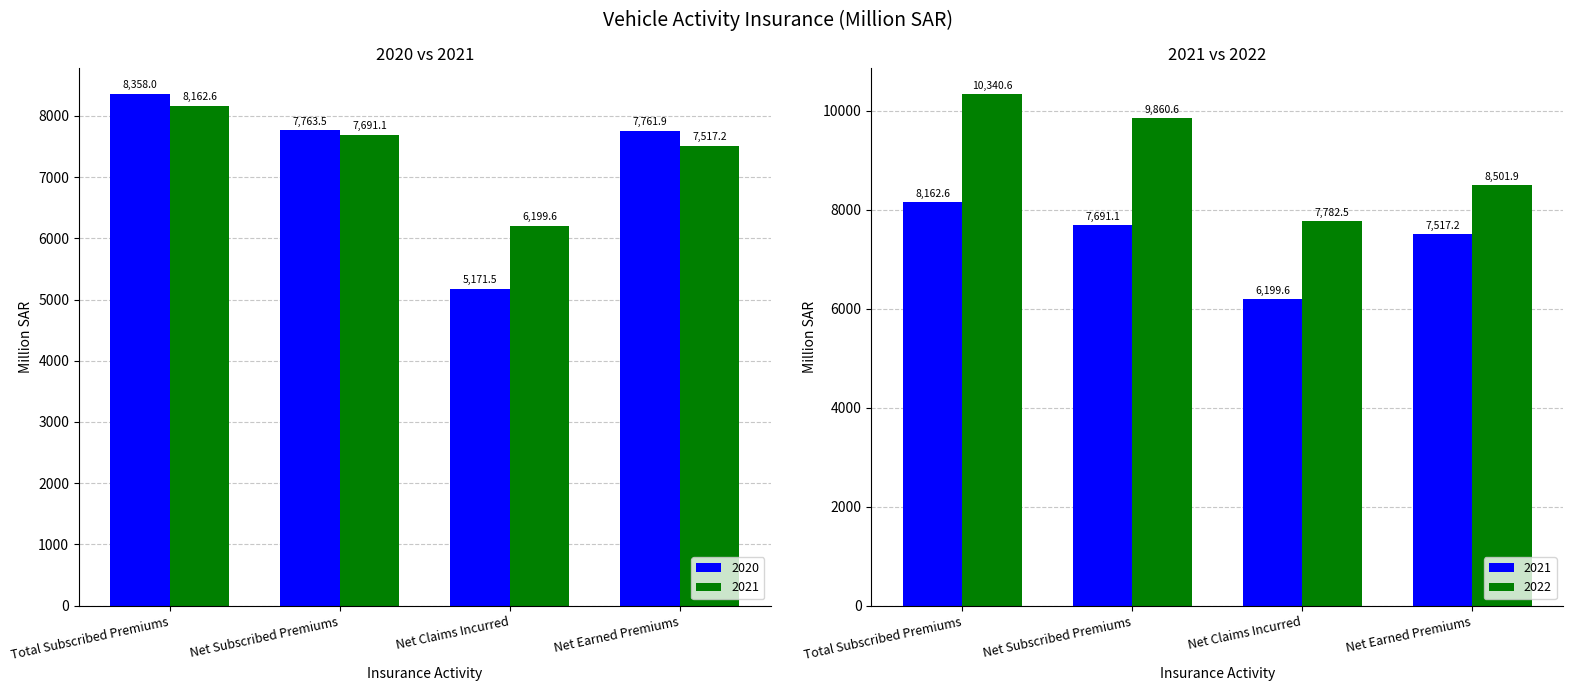

What is the difference between the highest and lowest values at Net Claims Incurred?

1028.1